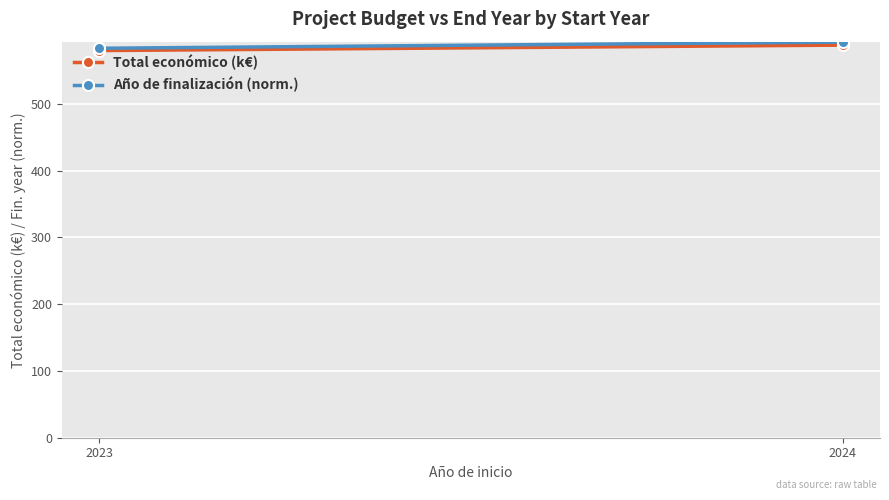

Reading left to right, what are all the values shown in this chart?

Total económico (k€): 579.9	588.1
Año de finalización (norm.): 583.3	592.6